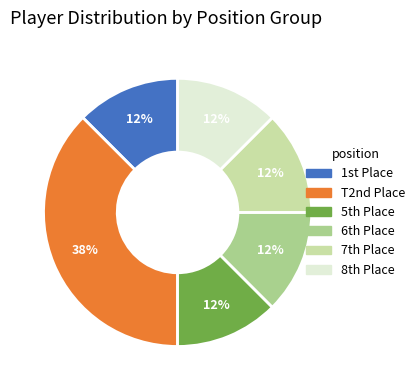

To the nearest percent, what is the average slice percentage?

17%